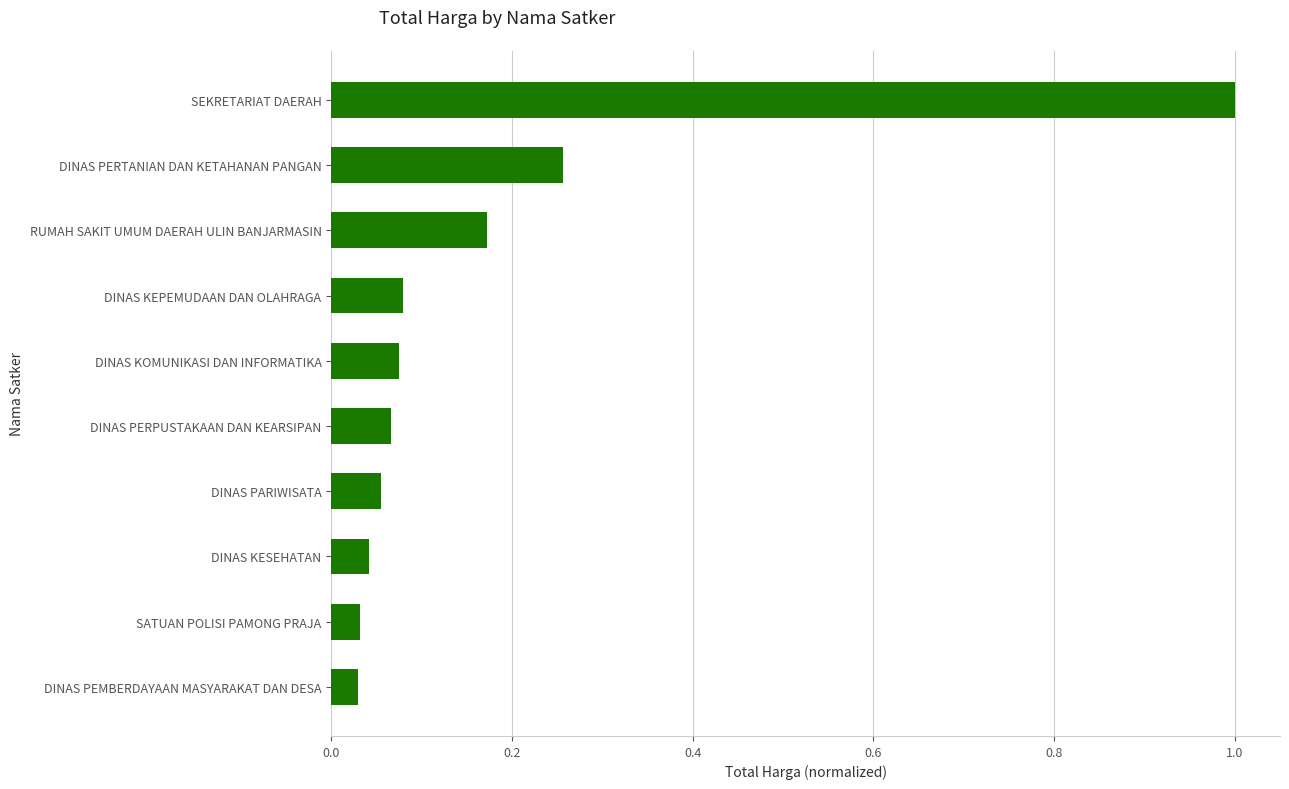

What is the sum of all values?

1.8